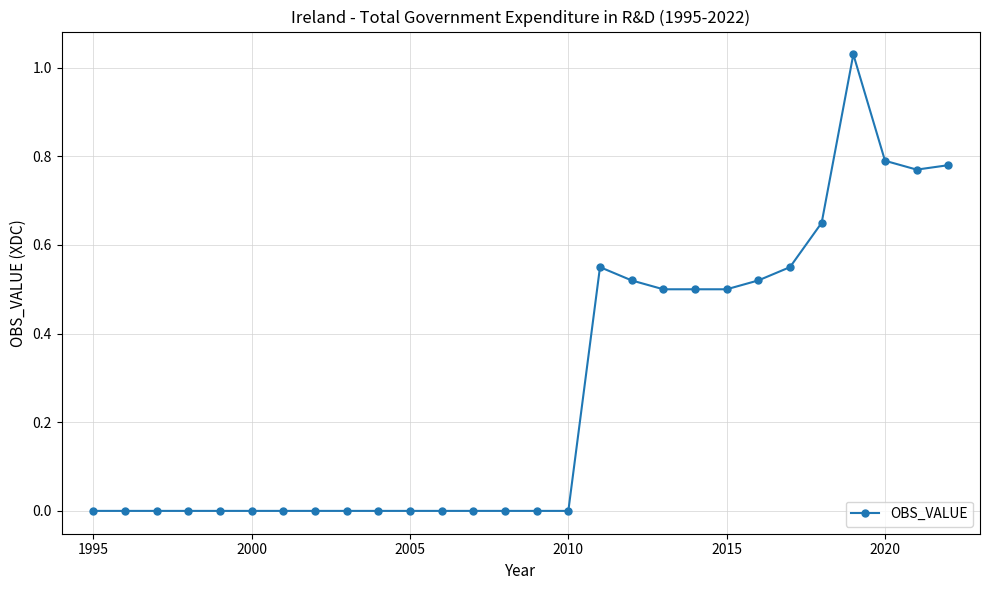

What is the average value?

0.3